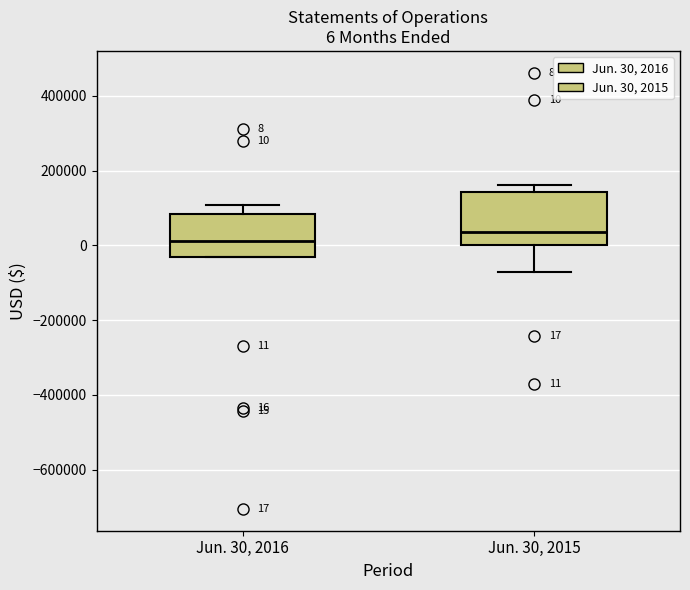

Which box has the highest median line?

Jun. 30, 2015